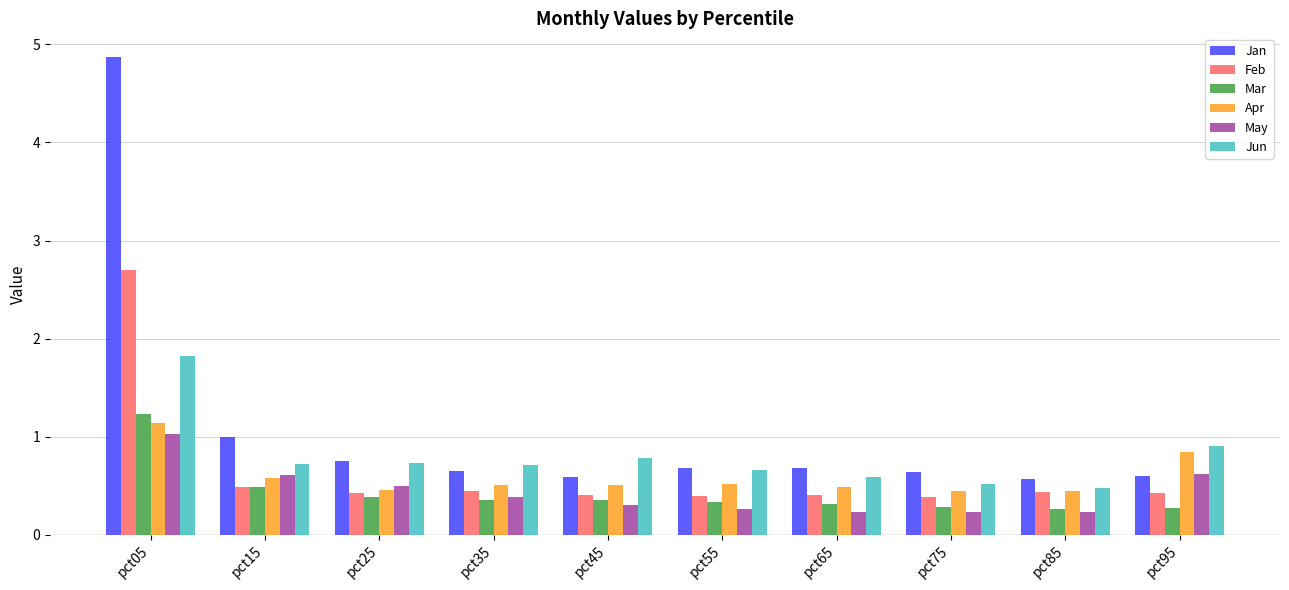

What value does the Jun series have at pct75?

0.5